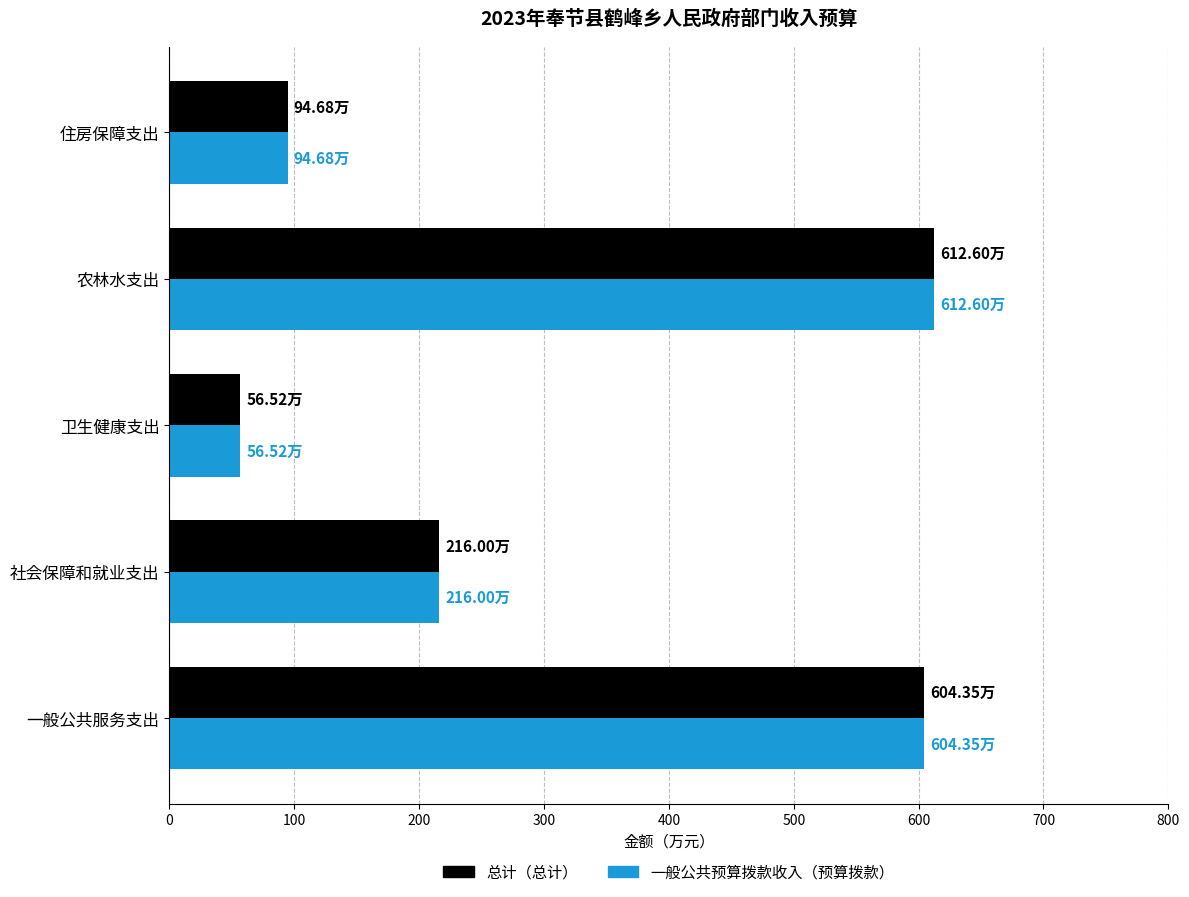

What is the total value across all series at 住房保障支出?

189.4